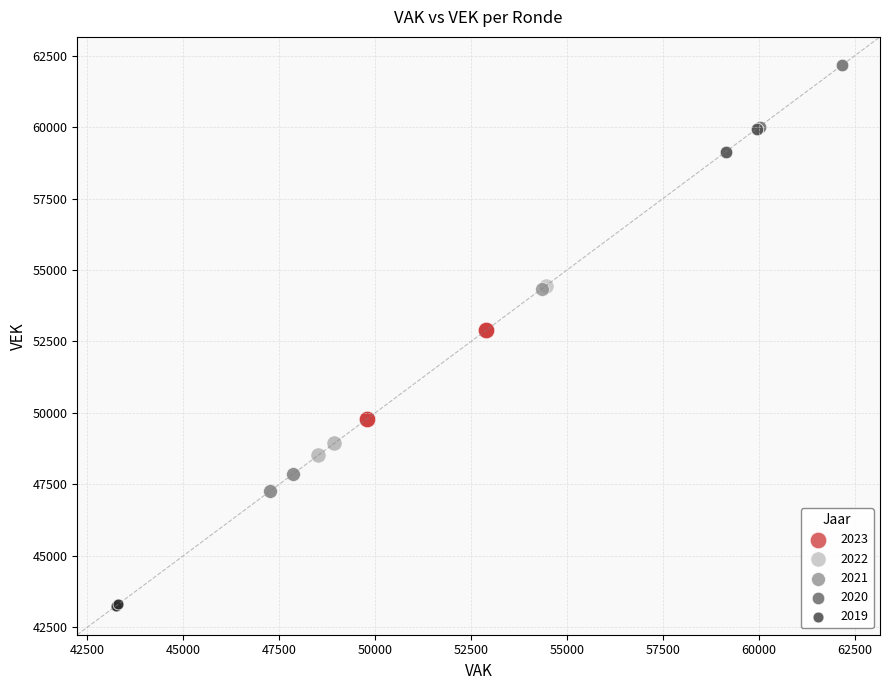

Which series has the largest Y range (max minus min)?

2021